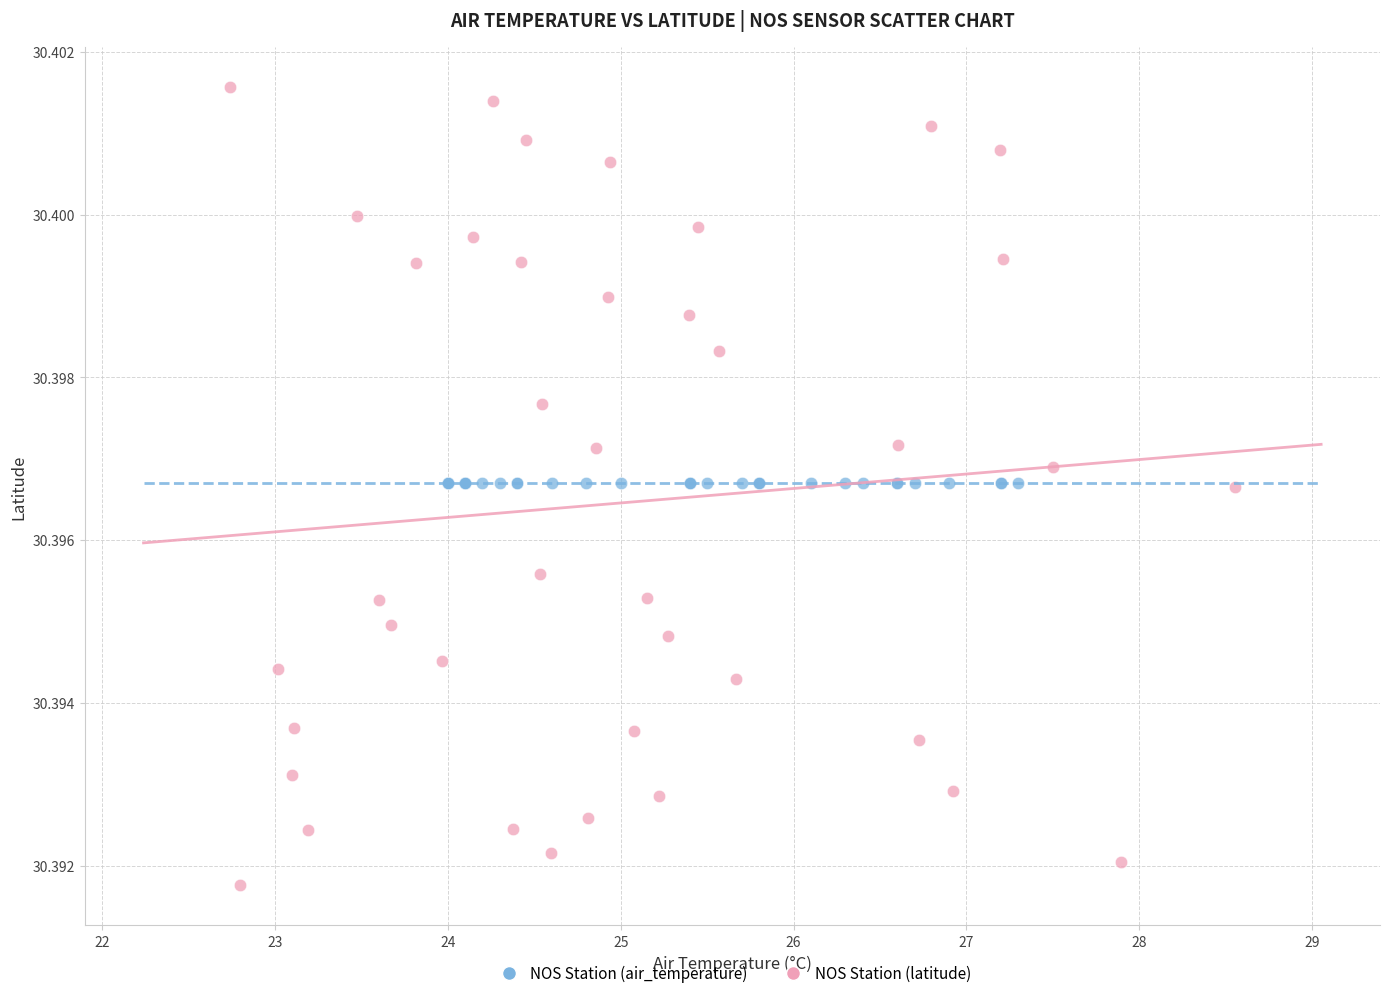

Which series contains the lowest Y value?

NOS Station (latitude)